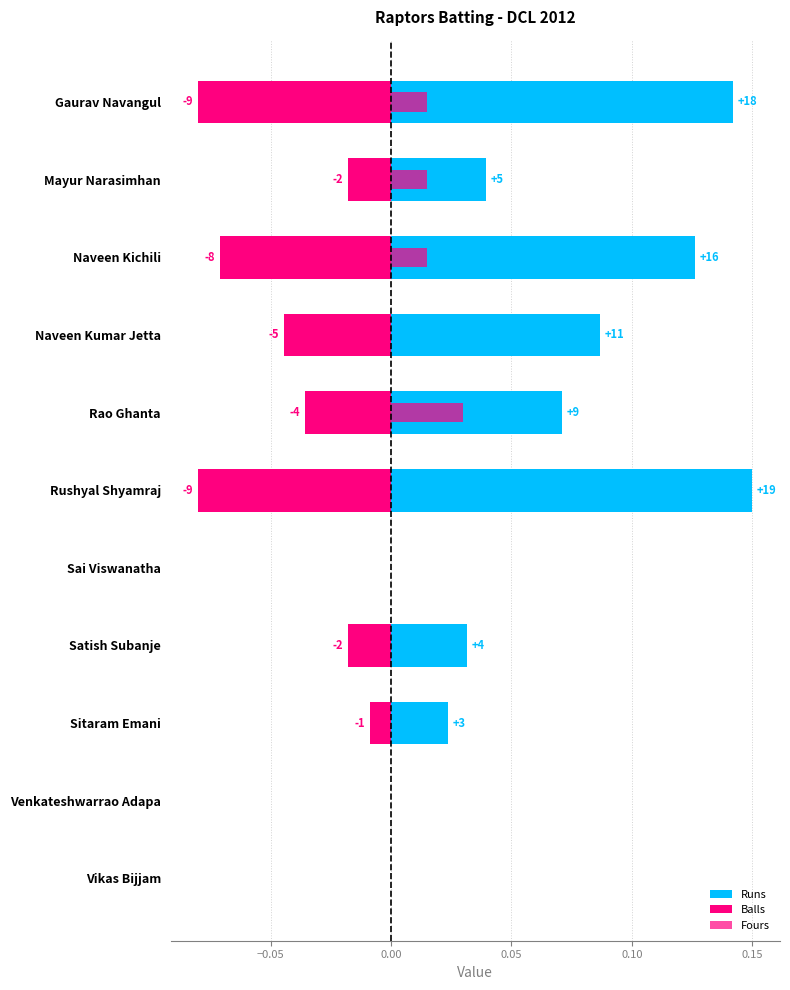

The value of Fours at Vikas Bijjam is 0.0. True or false?

False